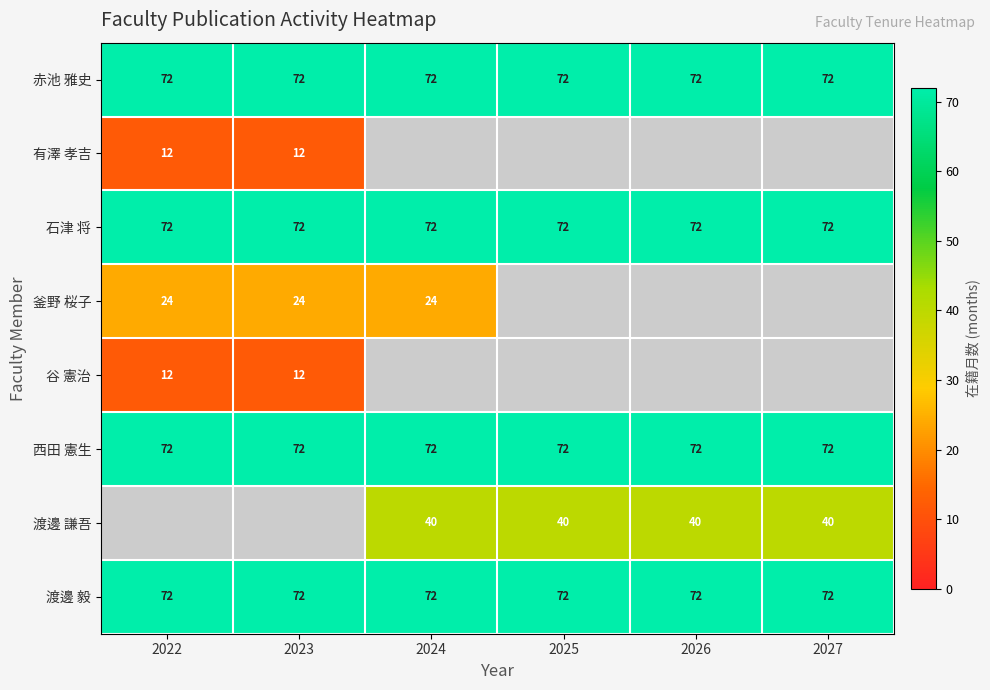

At how many categories does at least one series exceed 59?

6